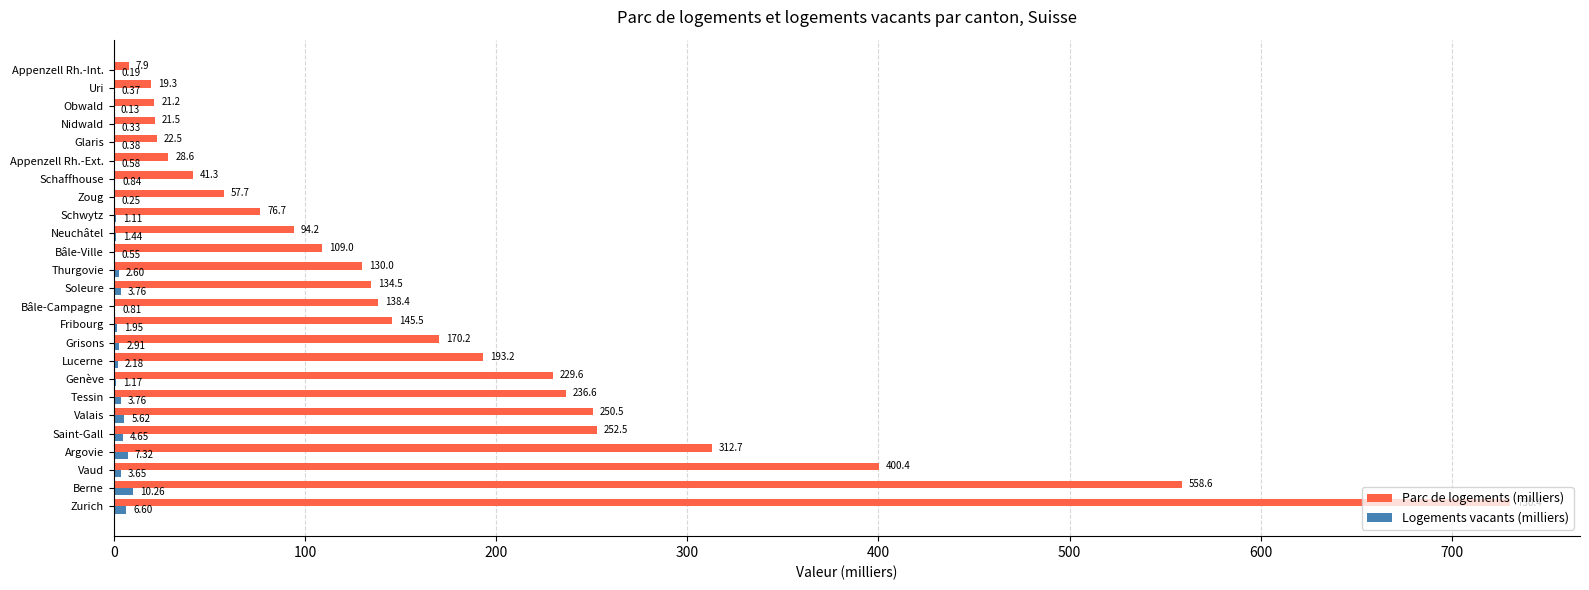

What is the total value across all series at Bâle-Campagne?

139.2